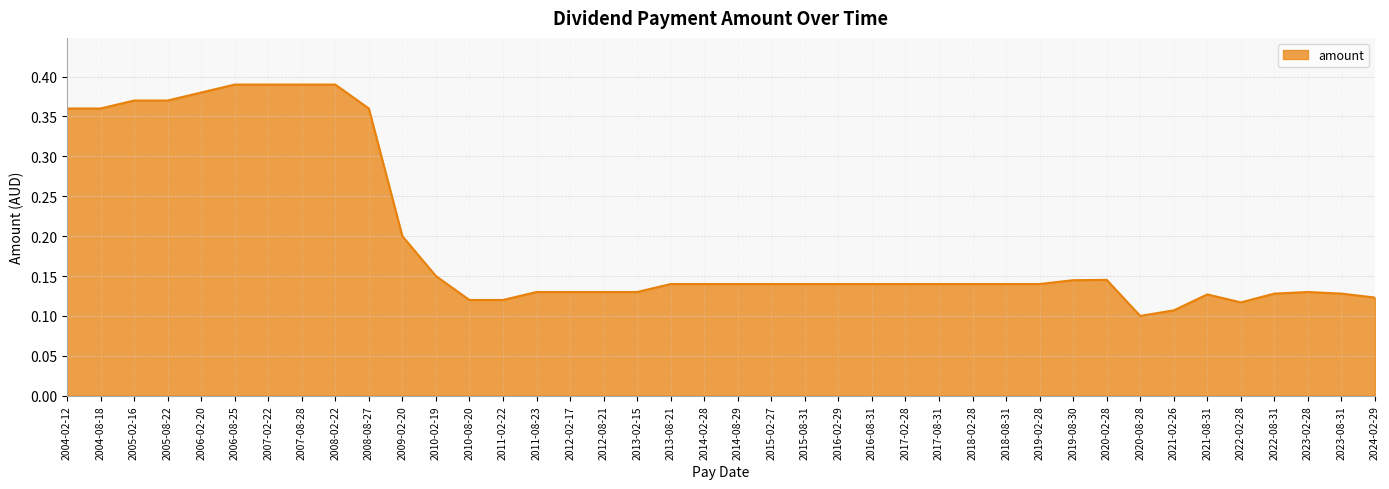

What is the difference between the maximum and minimum values?

0.3